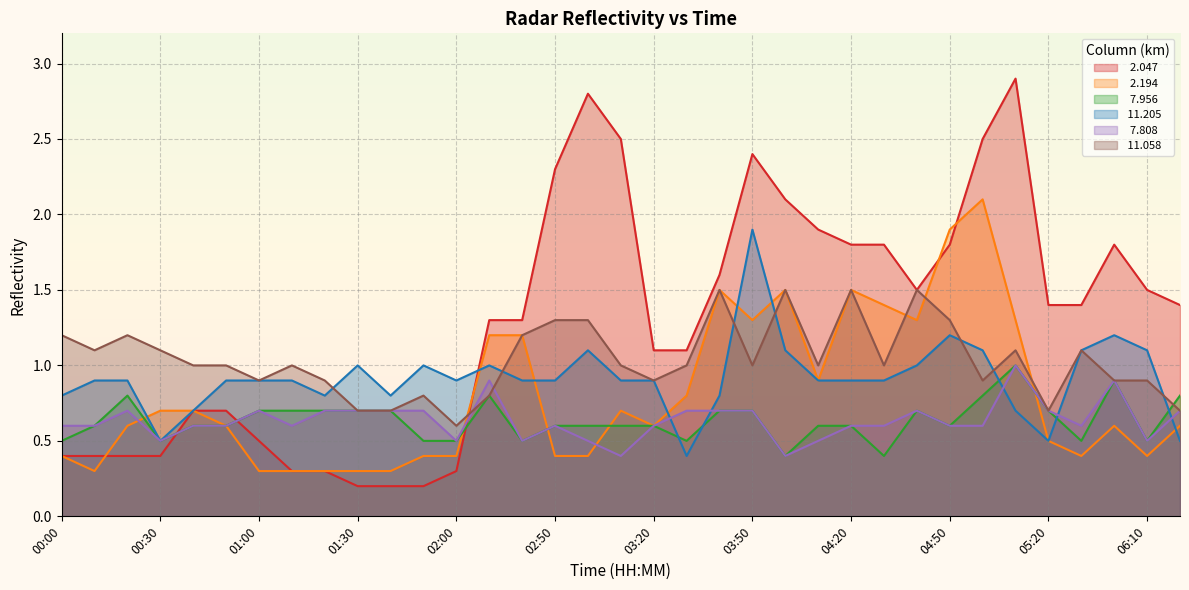

The value of   2.047 at 05:00 is 2.5. True or false?

True